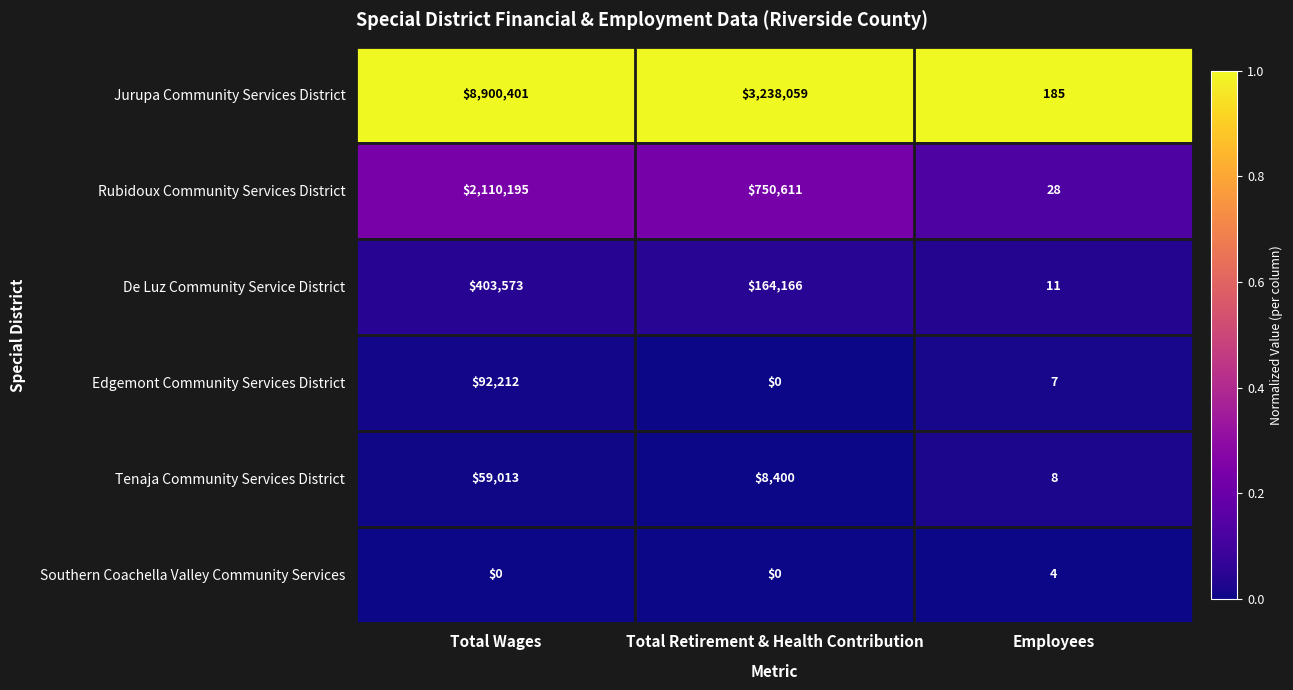

Between Total Wages and Total Retirement & Health Contribution, which series saw the biggest shift?

Jurupa Community Services District